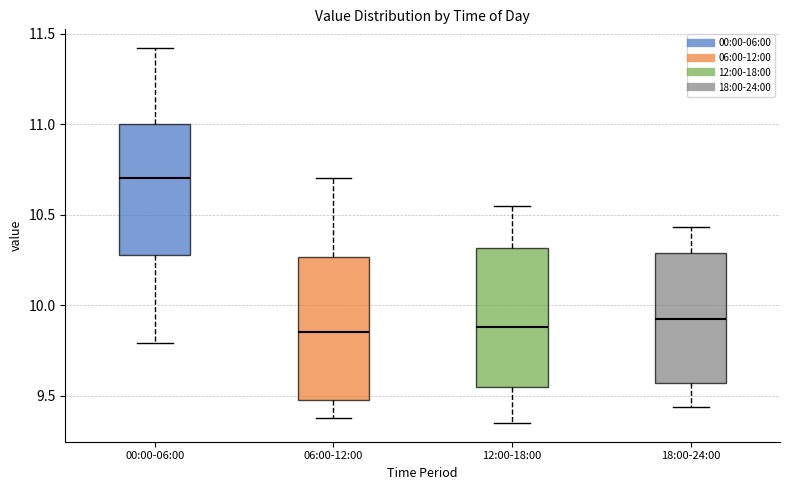

Reading left to right, read every box against the y-axis: the position of its median line, the range the box covers, and the ends of its whiskers. The values are not printed on the chart, so give them approximately, as read against the axis.

00:00-06:00: median 10.70, box 10.30 to 11.00, whiskers 9.80 to 11.40
06:00-12:00: median 9.85, box 9.50 to 10.25, whiskers 9.40 to 10.70
12:00-18:00: median 9.90, box 9.55 to 10.30, whiskers 9.35 to 10.55
18:00-24:00: median 9.95, box 9.55 to 10.30, whiskers 9.45 to 10.45